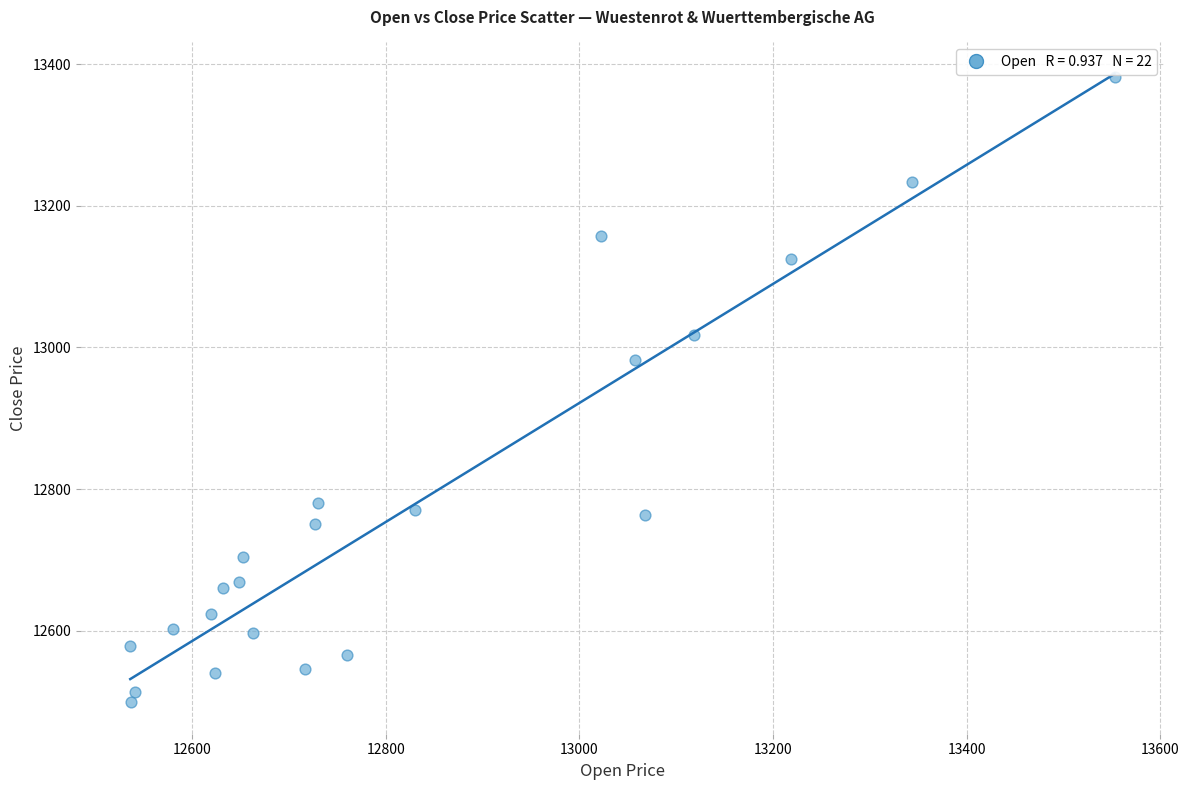

What is the range of X values (max minus min)?

1017